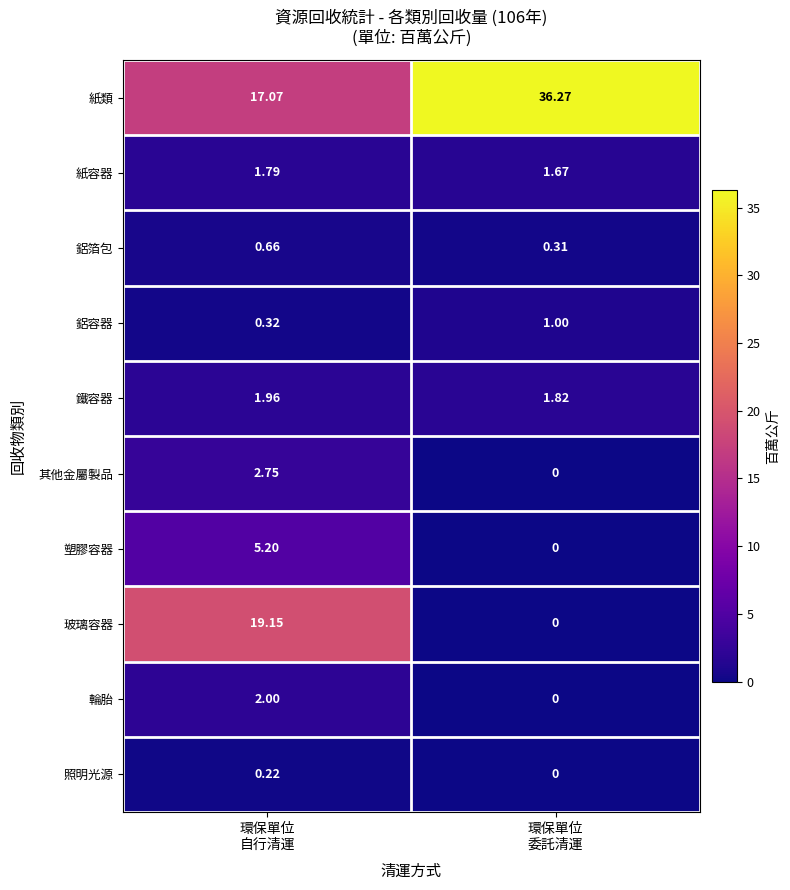

Which category has the highest value in the 其他金屬製品 series?

環保單位 自行清運